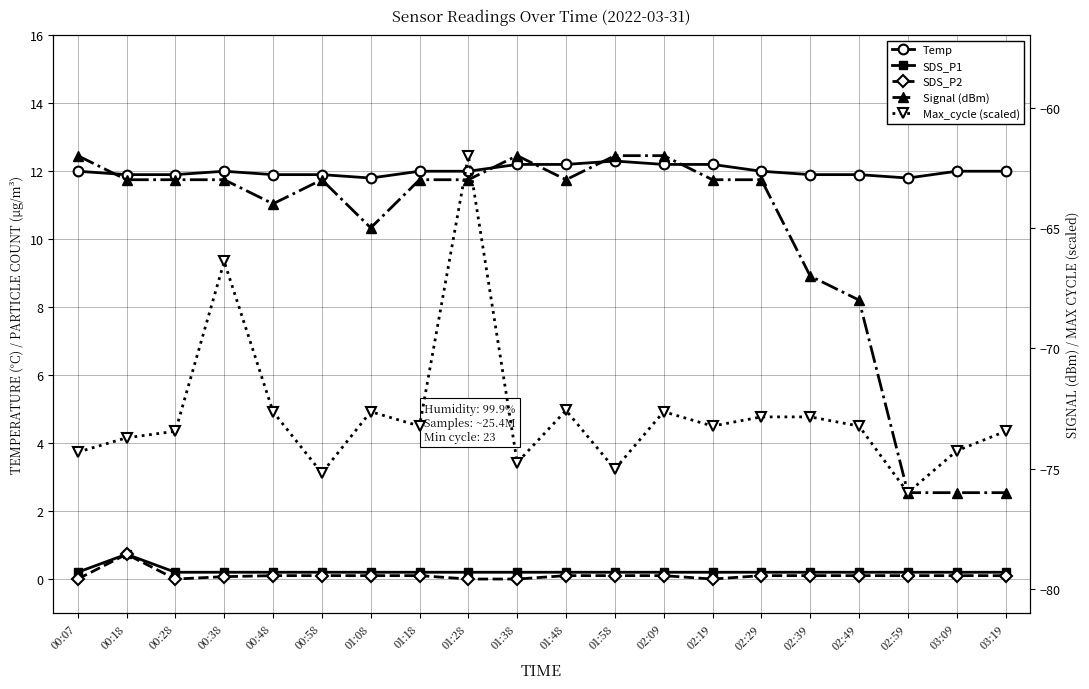

At how many categories does at least one series exceed -20?

20